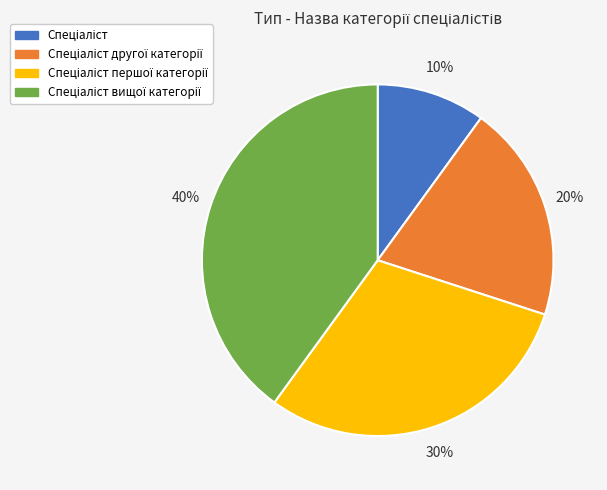

Does any single category account for the majority?

No